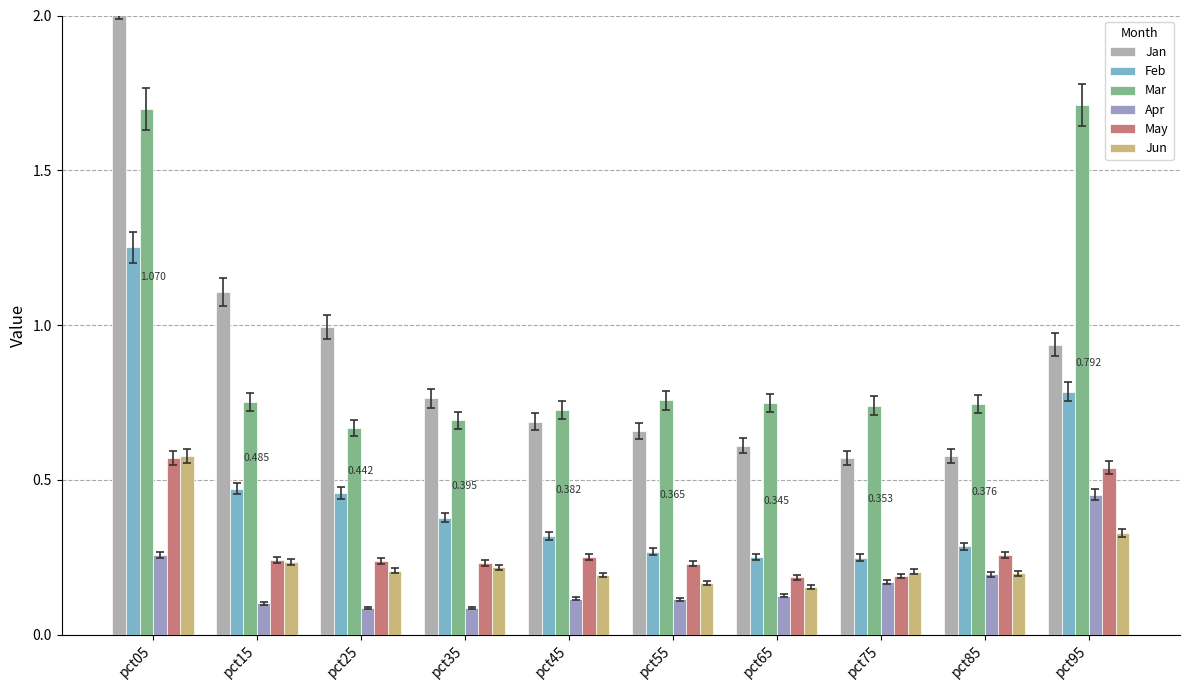

Reading right to left, what are all the values shown in this chart?

Jan: pct95=0.9	pct85=0.6	pct75=0.6	pct65=0.6	pct55=0.7	pct45=0.7	pct35=0.8	pct25=1.0	pct15=1.1	pct05=2.1
Feb: pct95=0.8	pct85=0.3	pct75=0.2	pct65=0.3	pct55=0.3	pct45=0.3	pct35=0.4	pct25=0.5	pct15=0.5	pct05=1.3
Mar: pct95=1.7	pct85=0.7	pct75=0.7	pct65=0.7	pct55=0.8	pct45=0.7	pct35=0.7	pct25=0.7	pct15=0.8	pct05=1.7
Apr: pct95=0.5	pct85=0.2	pct75=0.2	pct65=0.1	pct55=0.1	pct45=0.1	pct35=0.1	pct25=0.1	pct15=0.1	pct05=0.3
May: pct95=0.5	pct85=0.3	pct75=0.2	pct65=0.2	pct55=0.2	pct45=0.3	pct35=0.2	pct25=0.2	pct15=0.2	pct05=0.6
Jun: pct95=0.3	pct85=0.2	pct75=0.2	pct65=0.2	pct55=0.2	pct45=0.2	pct35=0.2	pct25=0.2	pct15=0.2	pct05=0.6